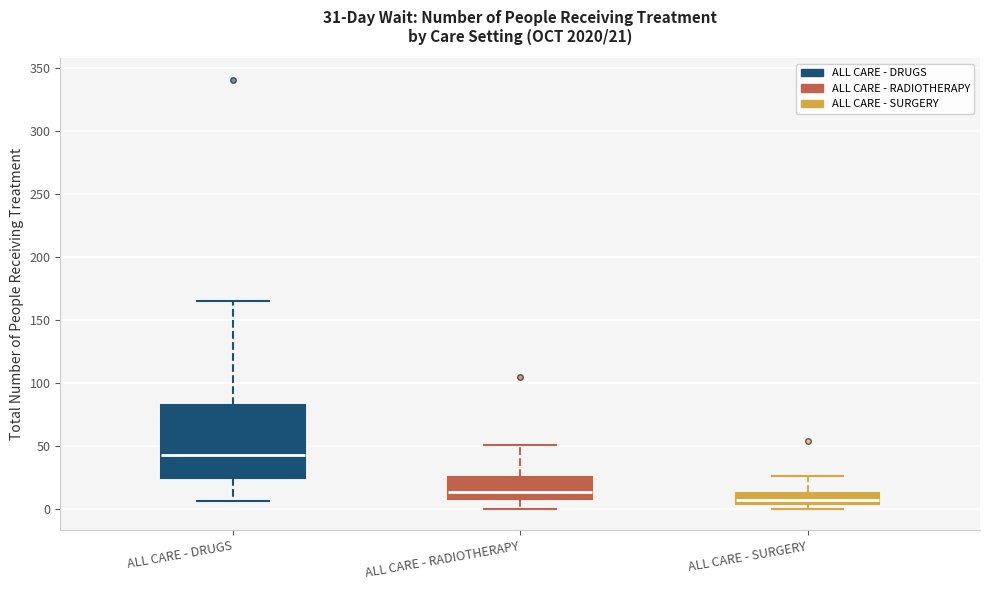

Which box is the tallest, from its lower edge to its upper edge?

ALL CARE - DRUGS